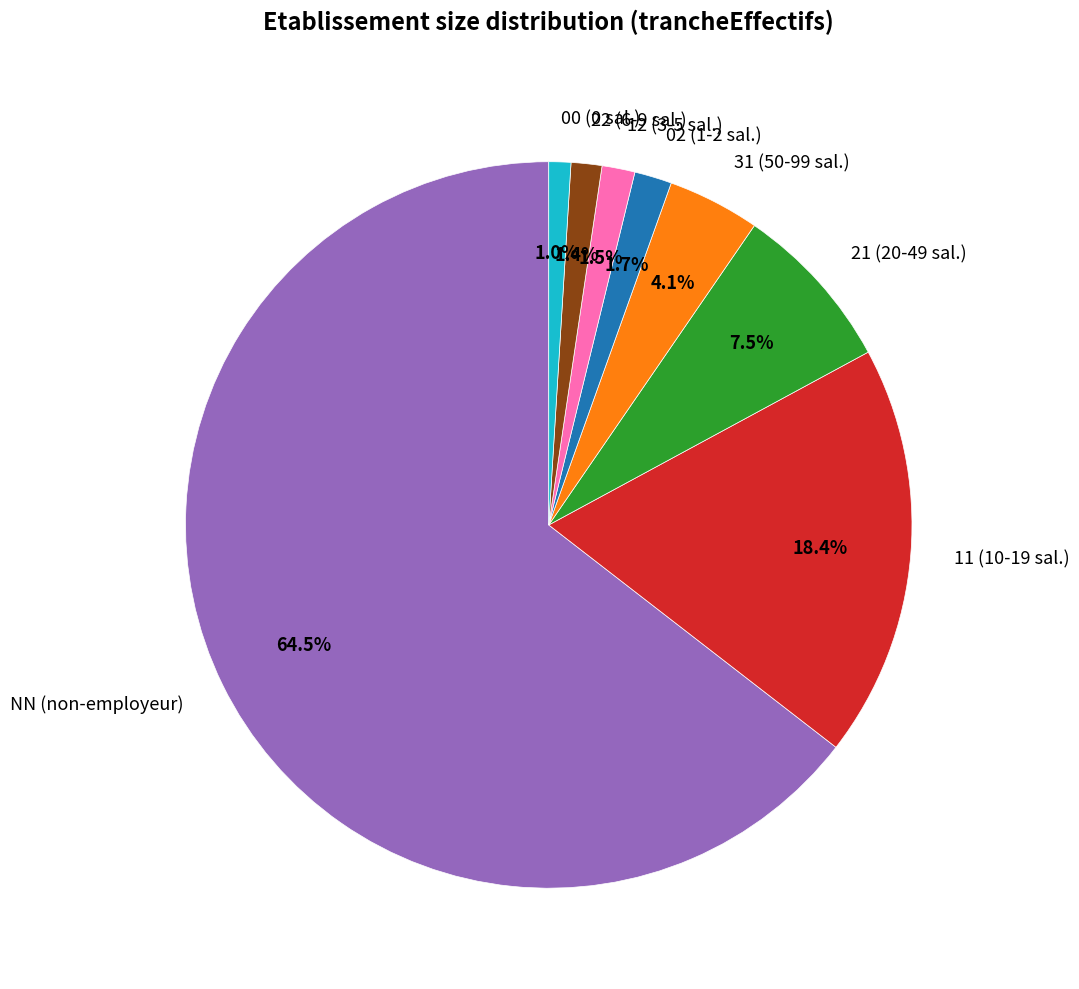

How many slices are in this pie chart?

8